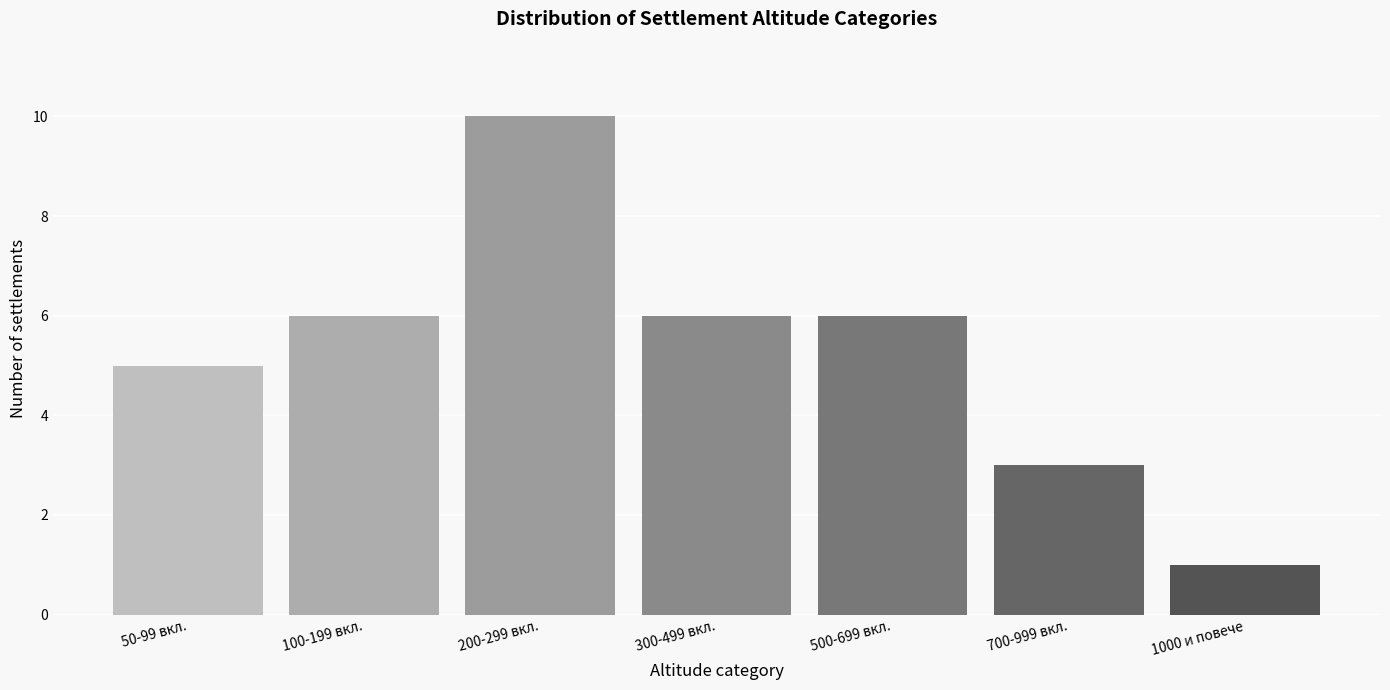

Reading left to right, extract all data points from this chart.

50-99 вкл.=5	100-199 вкл.=6	200-299 вкл.=10	300-499 вкл.=6	500-699 вкл.=6	700-999 вкл.=3	1000 и повече=1